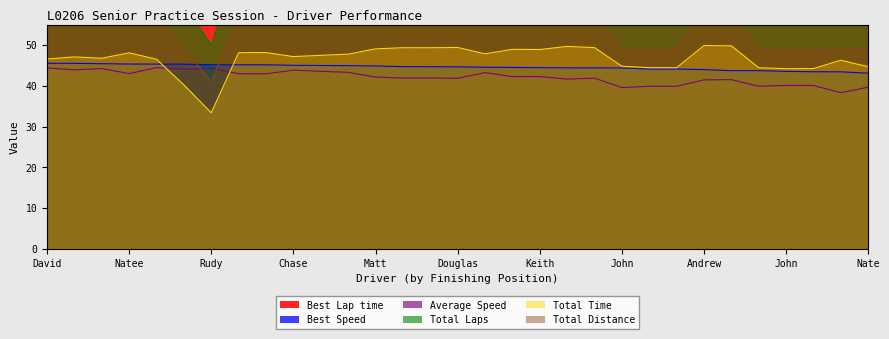

What are all the series names shown in the legend?

Best Lap time, Best Speed, Average Speed, Total Laps, Total Time, Total Distance